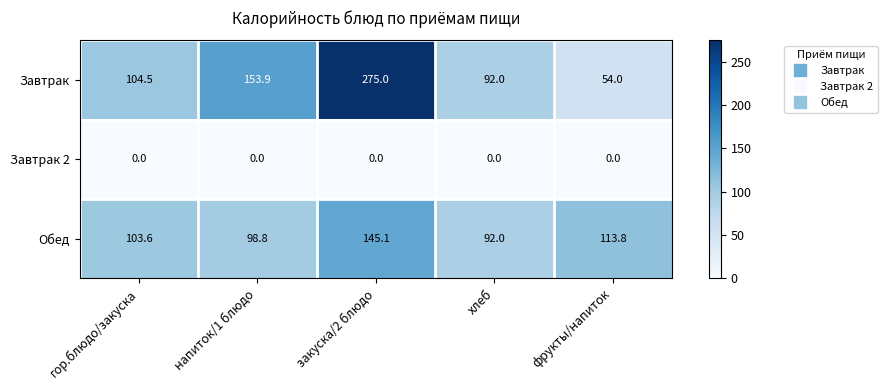

What is the difference between the Завтрак values at хлеб and напиток/1 блюдо?

61.9